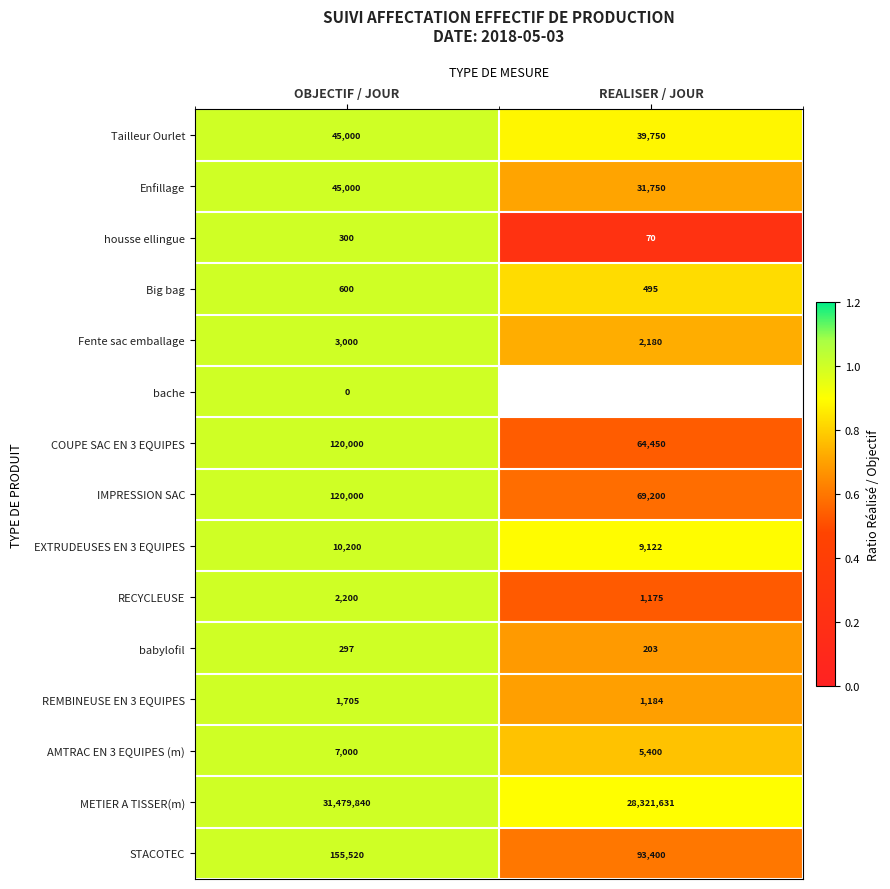

List the labels in order of AMTRAC EN 3 EQUIPES (m) value, smallest first.

REALISER / JOUR, OBJECTIF / JOUR